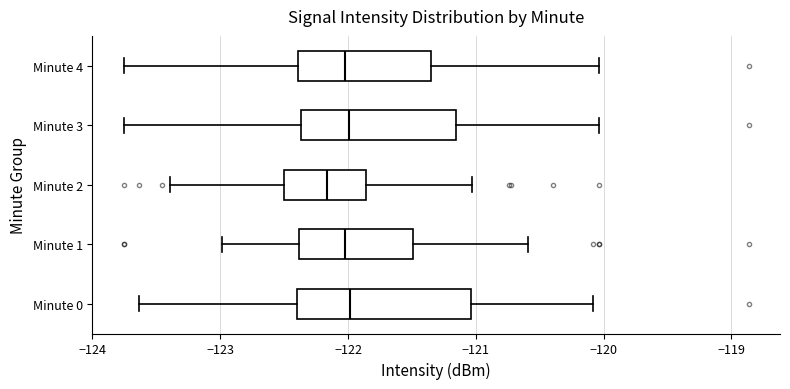

Reading bottom to top, transcribe this box plot: for each box, give where its median line is, the range the box spans, and where its two whiskers end, as read against the x-axis. The values are not printed on the chart, so give them approximately, as read against the axis.

Minute 0: median -122.0, box -122.4 to -121.0, whiskers -123.6 to -120.1
Minute 1: median -122.0, box -122.4 to -121.5, whiskers -123.0 to -120.6
Minute 2: median -122.2, box -122.5 to -121.9, whiskers -123.4 to -121.0
Minute 3: median -122.0, box -122.4 to -121.2, whiskers -123.8 to -120.0
Minute 4: median -122.0, box -122.4 to -121.3, whiskers -123.8 to -120.0